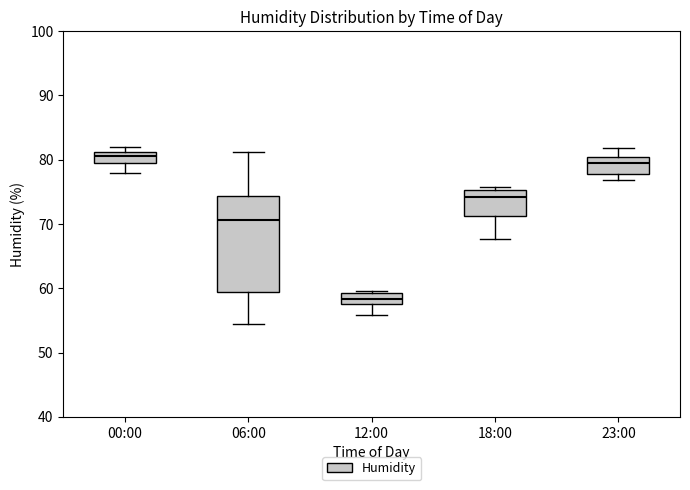

Reading left to right, read every box against the y-axis: the position of its median line, the range the box covers, and the ends of its whiskers. The values are not printed on the chart, so give them approximately, as read against the axis.

00:00: median 81 (inside the box), box 80 to 81, whiskers 78 to 82
06:00: median 71, box 60 to 74, whiskers 54 to 81
12:00: median 58 (inside the box), box 58 to 59, whiskers 56 to 60
18:00: median 74, box 71 to 75, whiskers 68 to 76
23:00: median 80 (just below the box's upper edge), box 78 to 80, whiskers 77 to 82